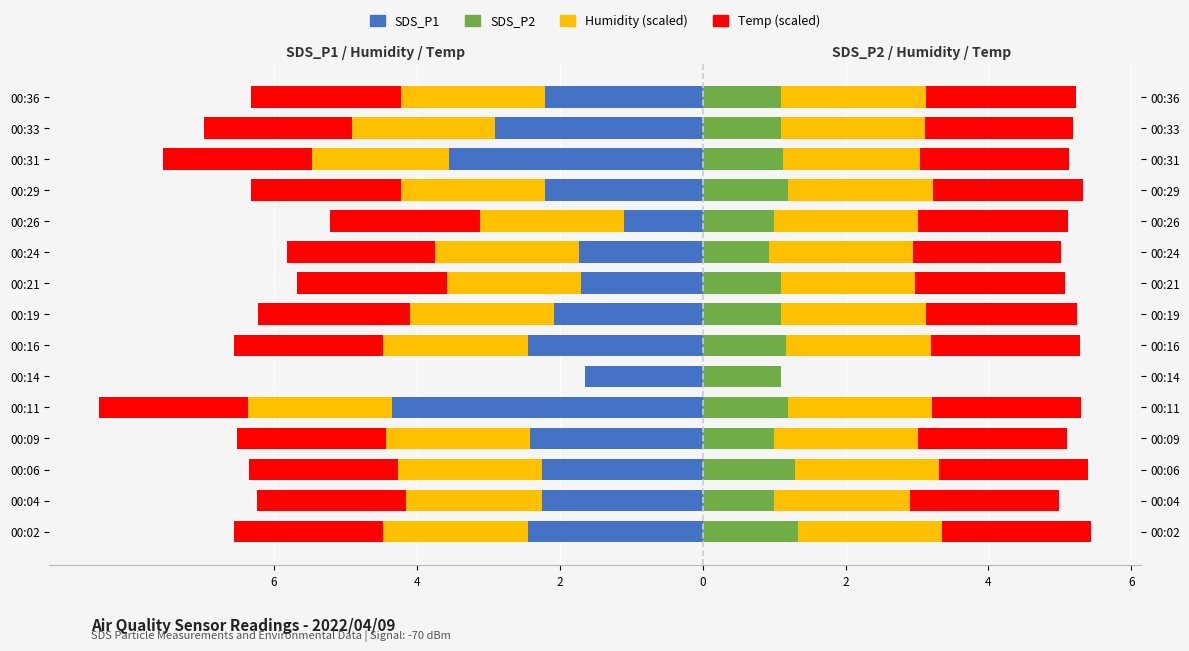

Which series changed the most between 00:09 and 00:14?

Temp (scaled)